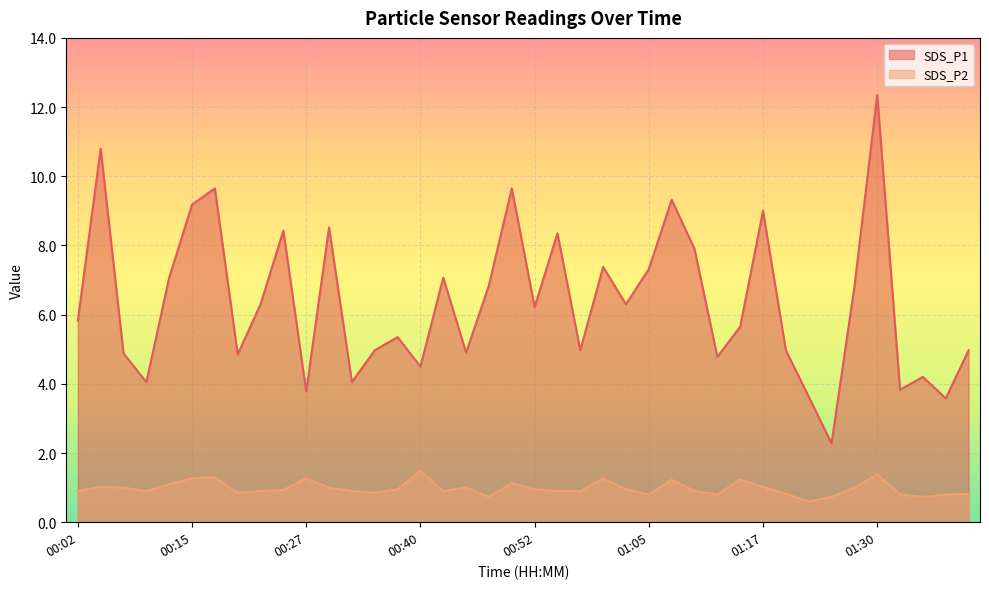

Reading right to left, transcribe all the data shown in this chart.

SDS_P1: 5.0	3.6	4.2	3.8	12.3	6.8	2.3	3.6	5.0	9.0	5.7	4.8	7.9	9.3	7.3	6.3	7.4	5.0	8.3	6.2	9.7	6.8	4.9	7.1	4.5	5.3	5.0	4.0	8.5	3.8	8.4	6.3	4.8	9.7	9.2	7.1	4.0	4.9	10.8	5.8
SDS_P2: 0.8	0.8	0.7	0.8	1.4	1.0	0.7	0.6	0.8	1.0	1.2	0.8	0.9	1.2	0.8	0.9	1.3	0.9	0.9	0.9	1.1	0.7	1.0	0.9	1.5	0.9	0.8	0.9	1.0	1.3	0.9	0.9	0.8	1.3	1.3	1.1	0.9	1.0	1.0	0.9